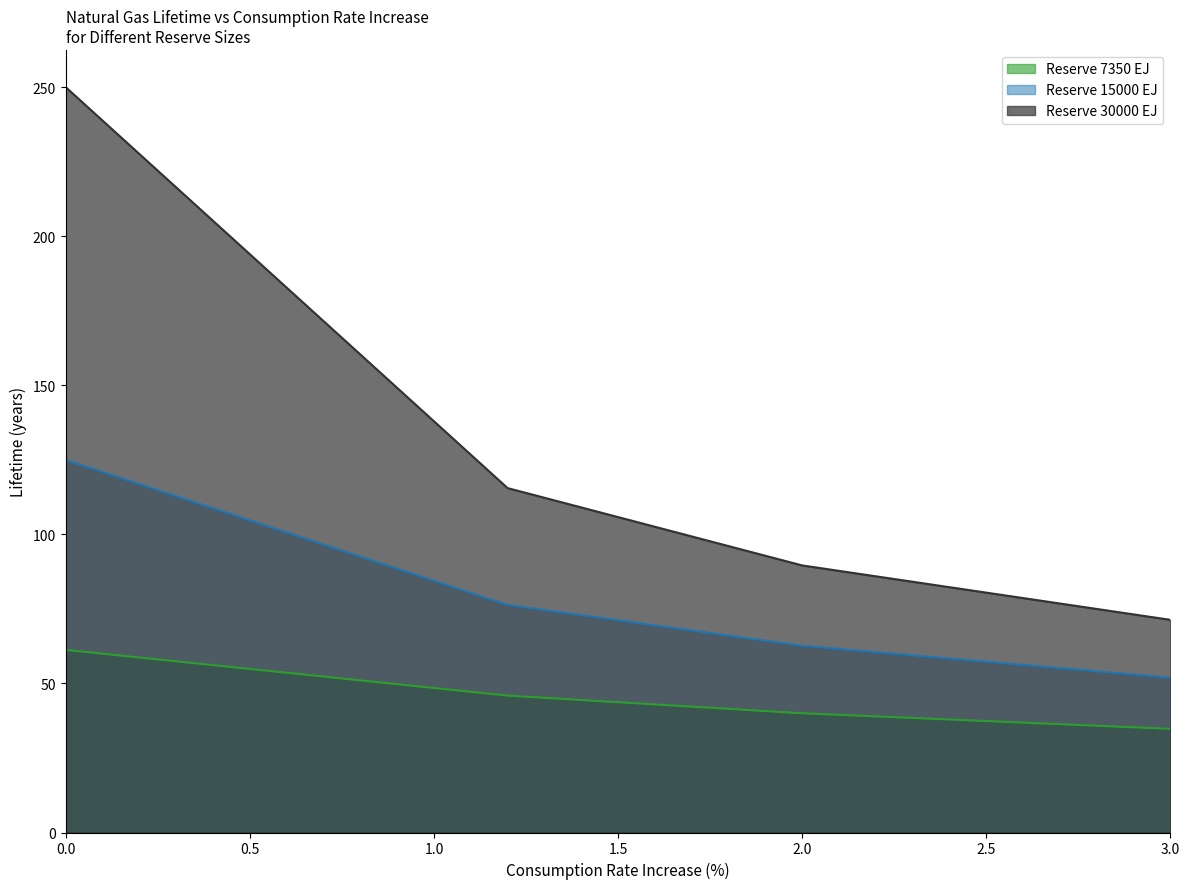

Does the chart have visible grid lines?

No